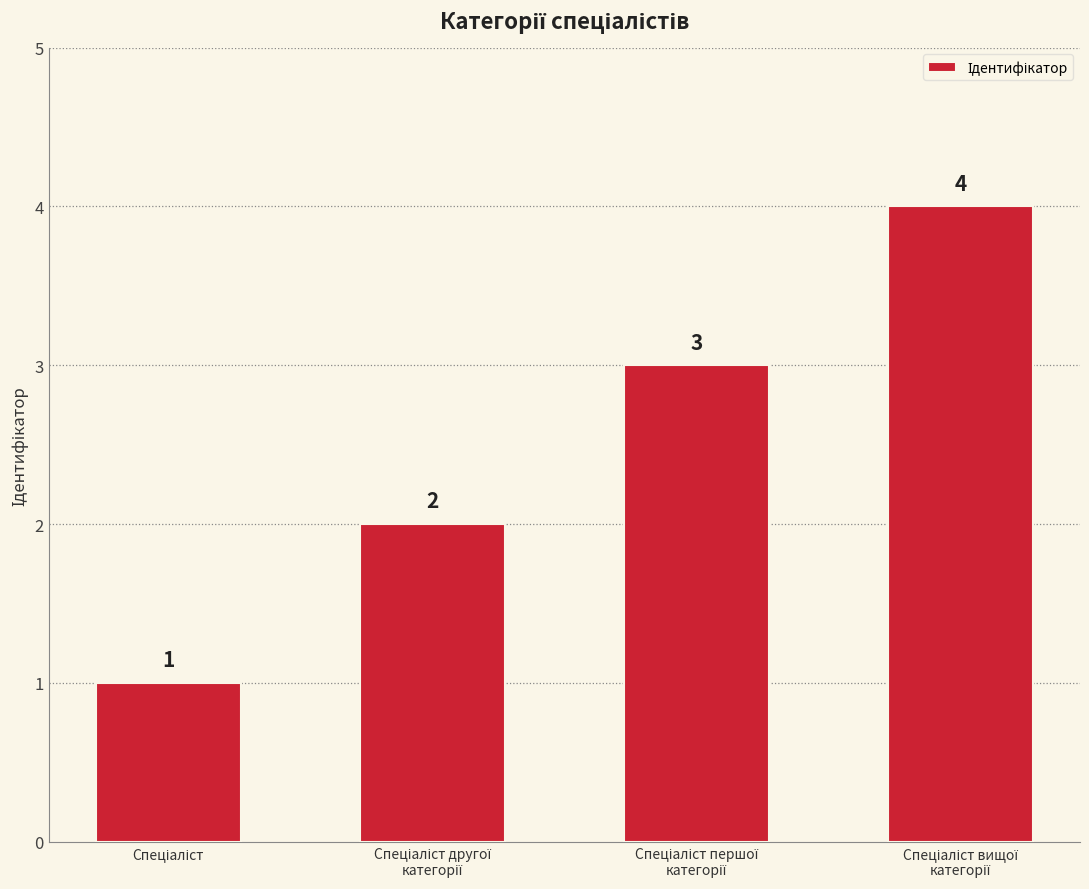

What is the minimum value shown in the chart?

1